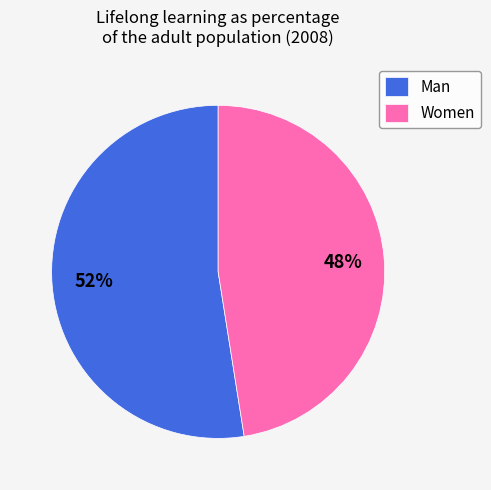

How many slices are in this pie chart?

2